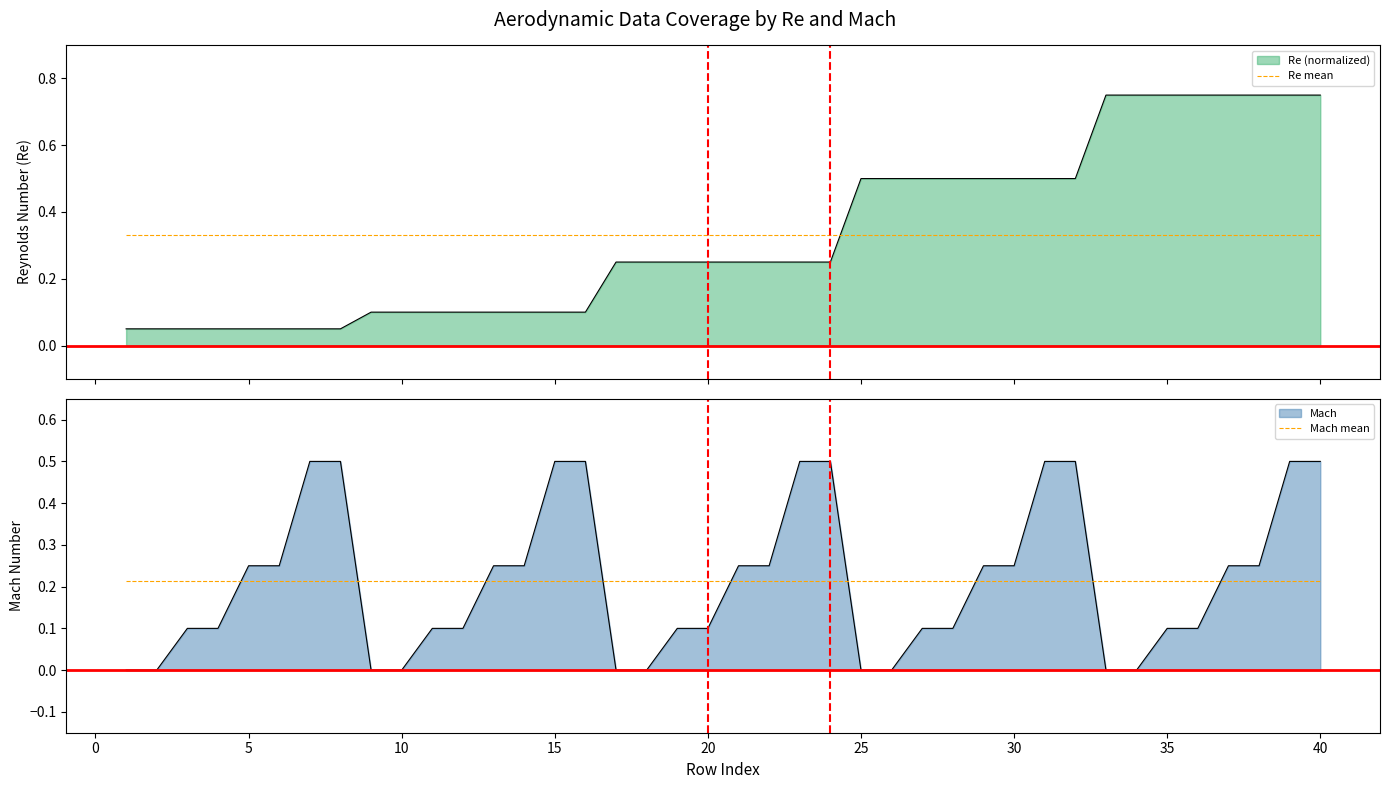

The Mach mean series shows 0.3 at 30. True or false?

False